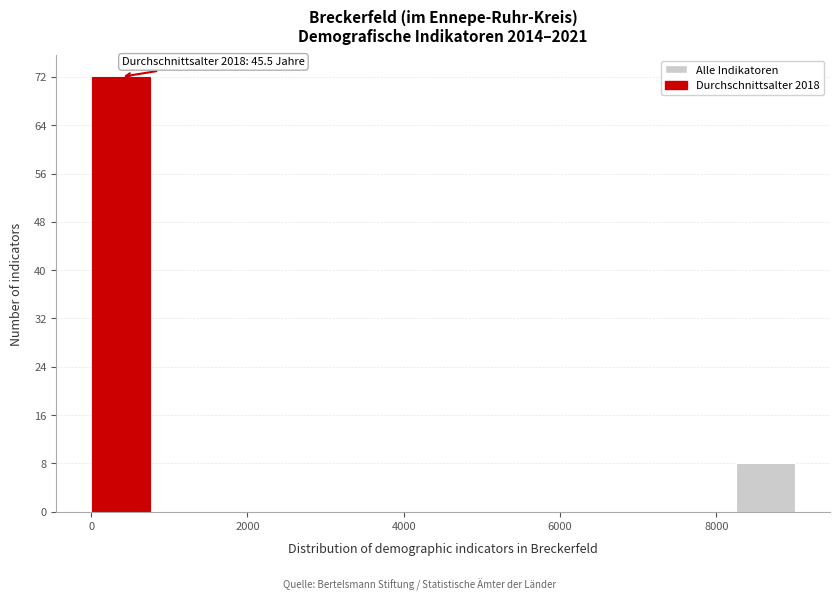

Around what value on the x-axis is the tallest bar? Give the approximate position of its centre, as read against the axis.

400